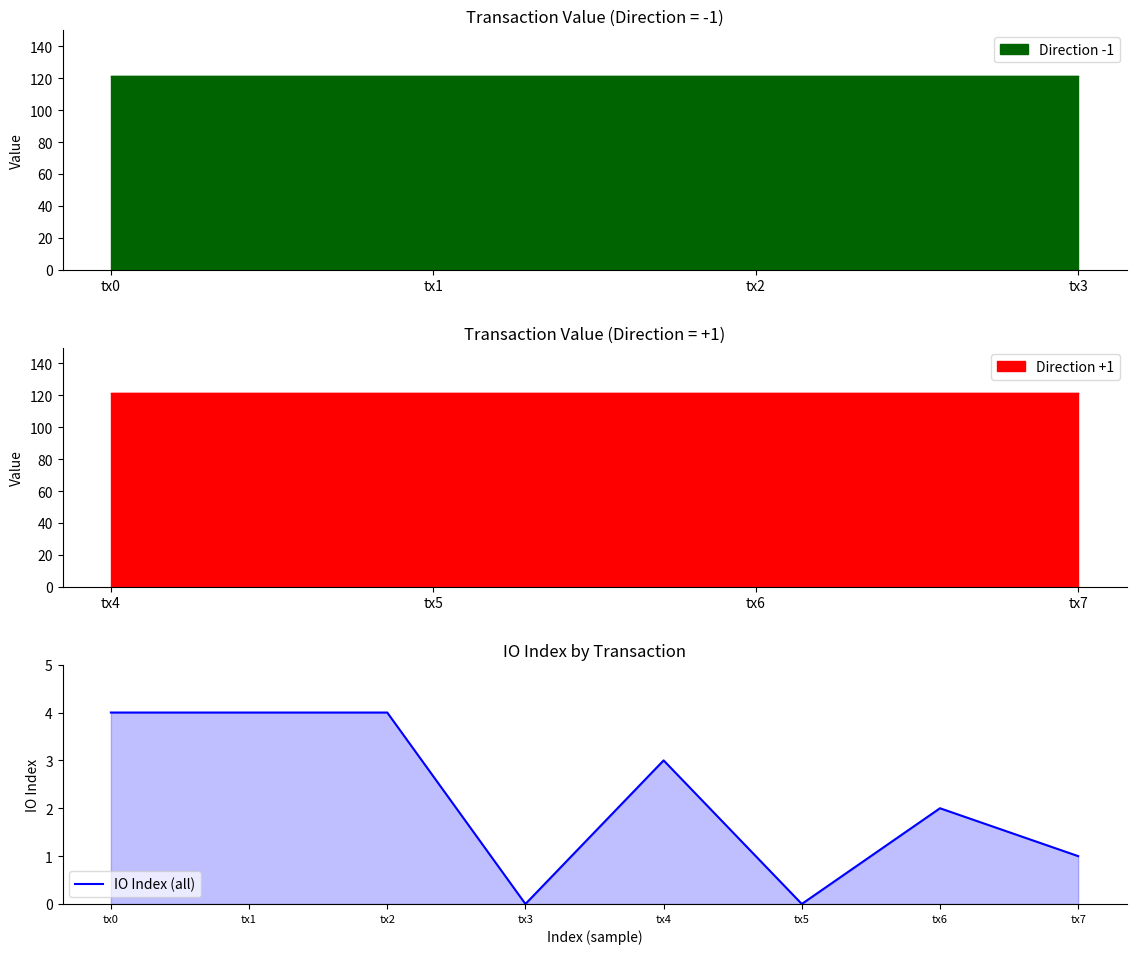

At which category does the chart reach its minimum across all series?

tx3